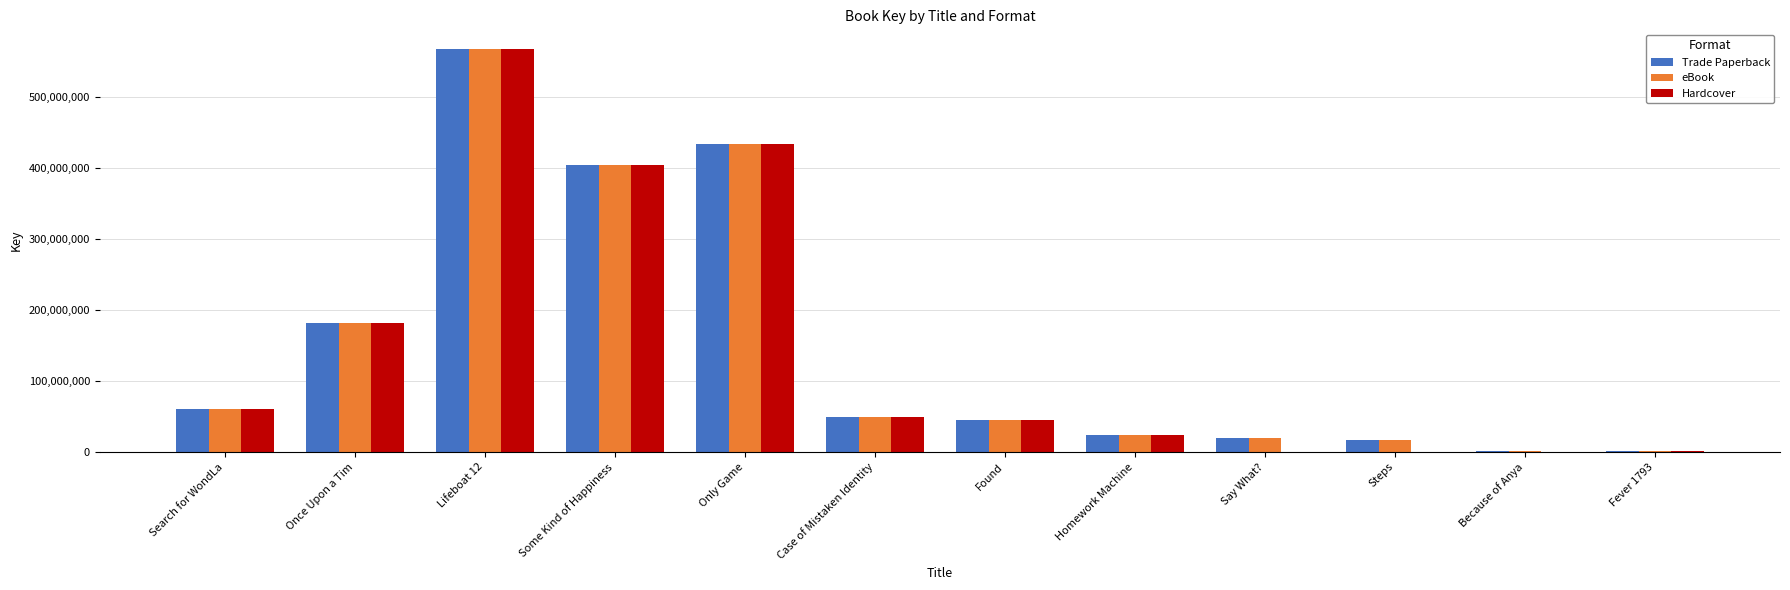

Count the number of categories in the chart.

12